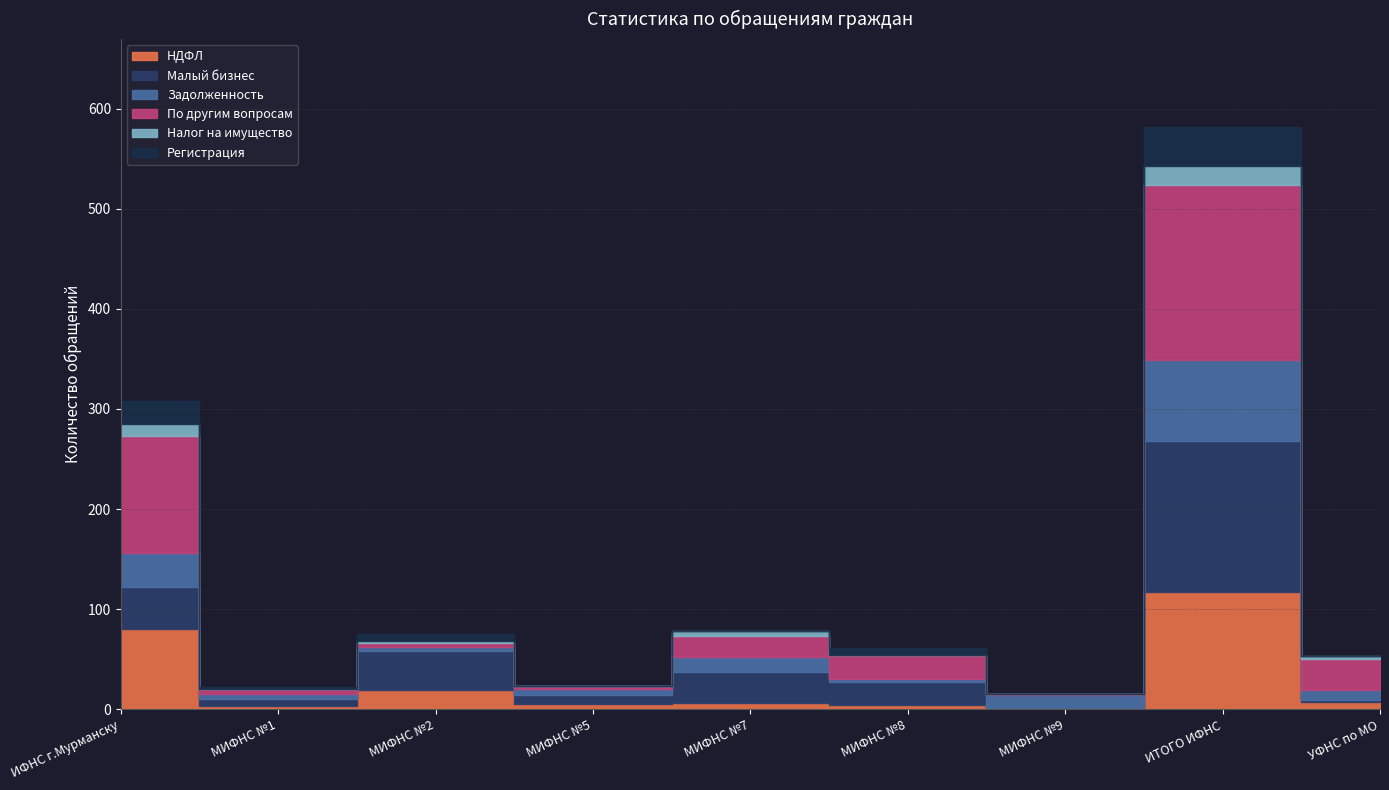

What is the total value across all series at МИФНС №1?

22